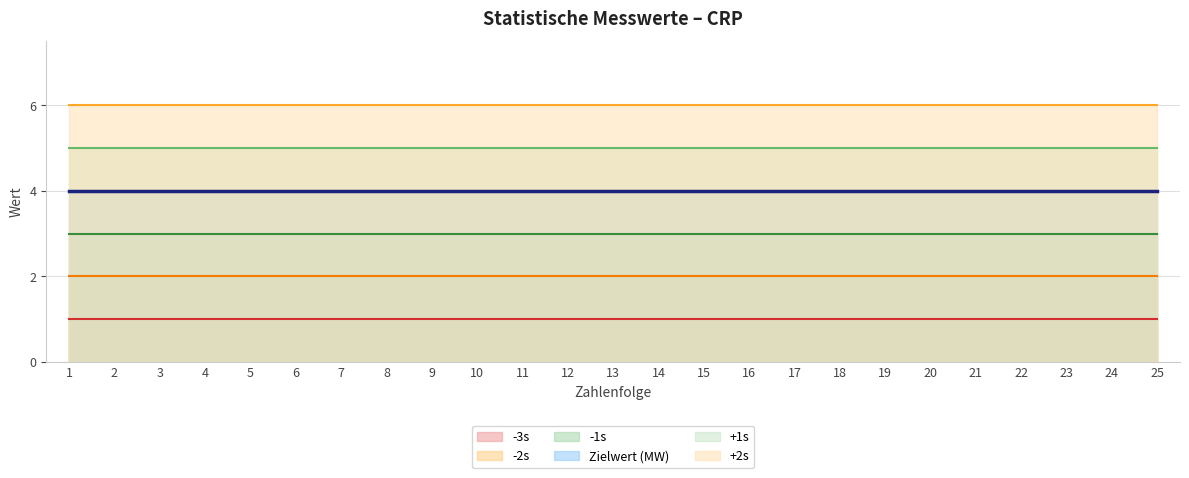

What are all the series names shown in the legend?

-3s, -2s, -1s, Zielwert (MW), +1s, +2s